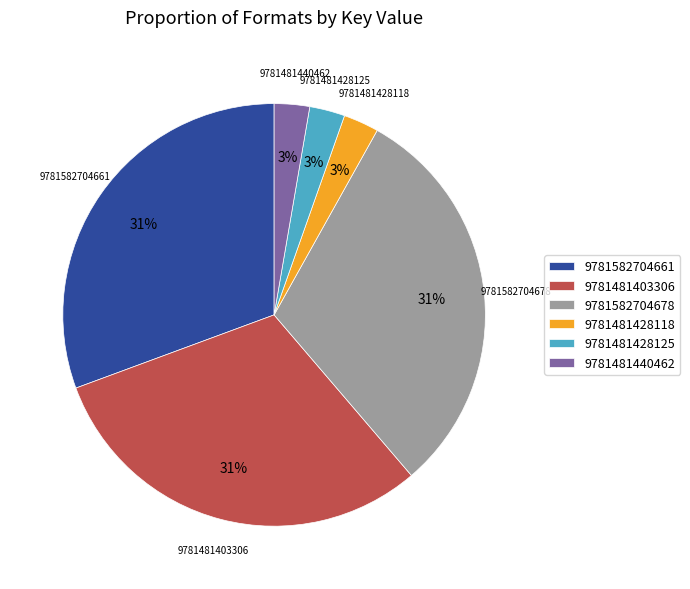

Is there any slice that represents more than half of the pie?

No